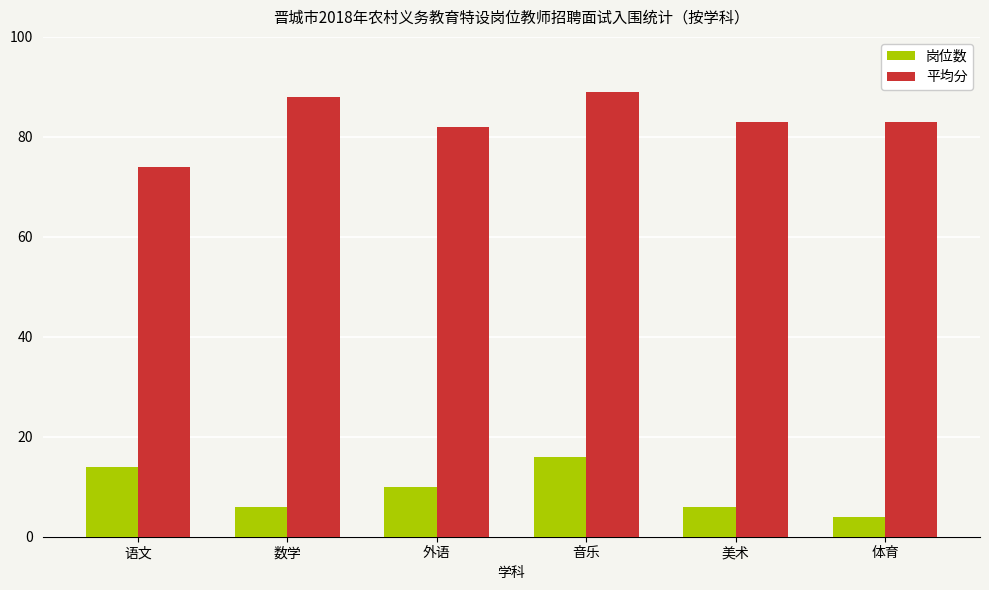

How many bars are there in total?

12